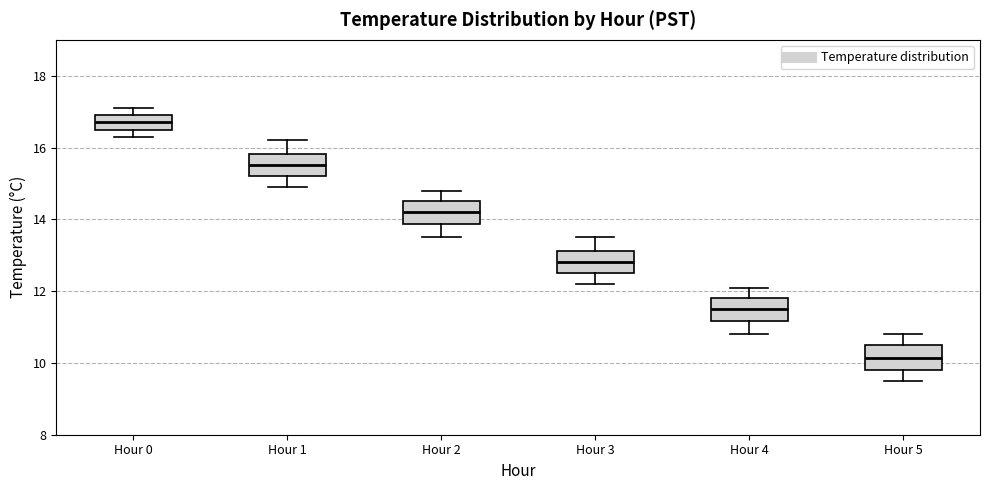

Where is the lower edge of the box for Hour 4 on the y-axis? The values are not printed on the chart, so give them approximately, as read against the axis.

11.2